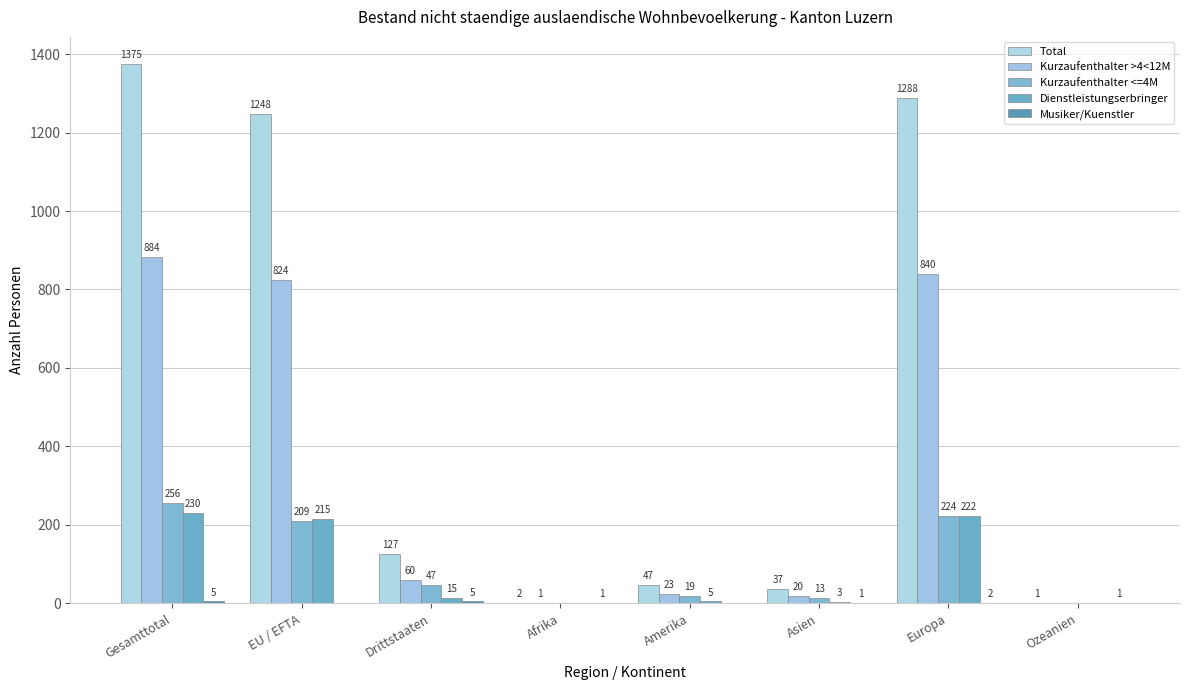

Count the number of categories in the chart.

8